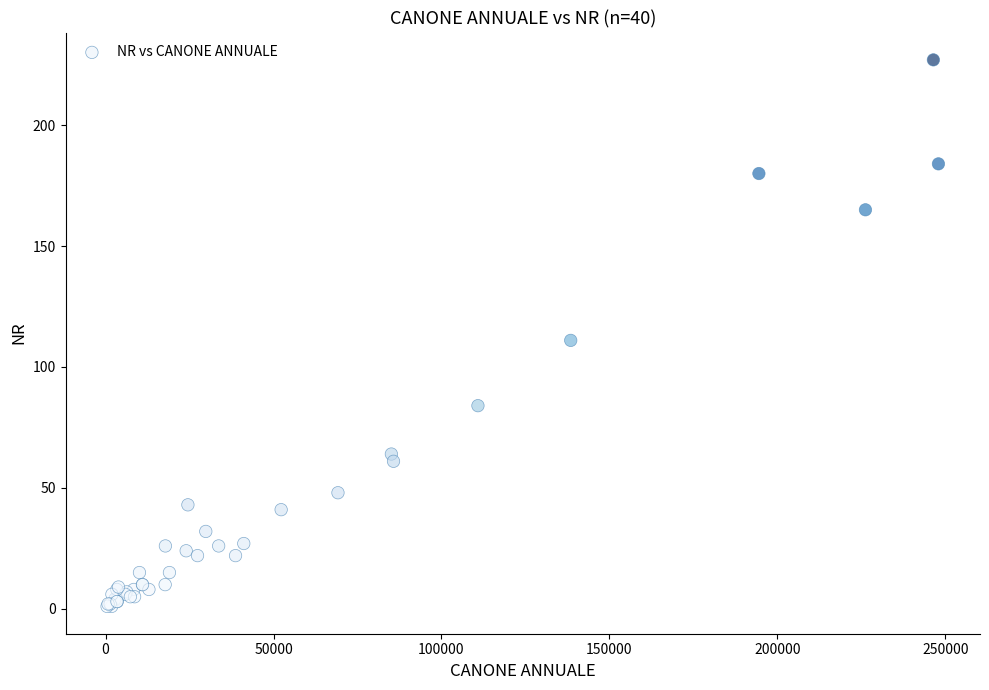

What Y value in the scatter plot is closest to 114?

111